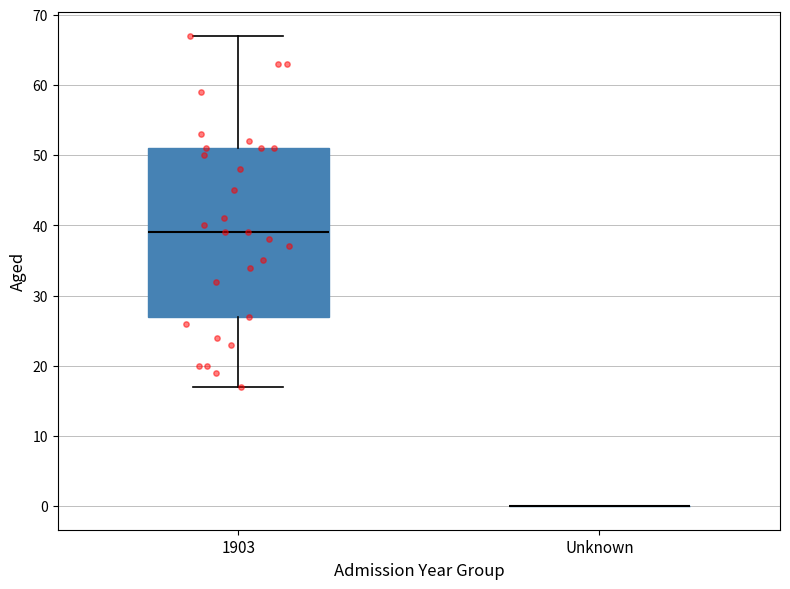

Comparing the boxes themselves (not the whiskers), which one is the tallest?

1903